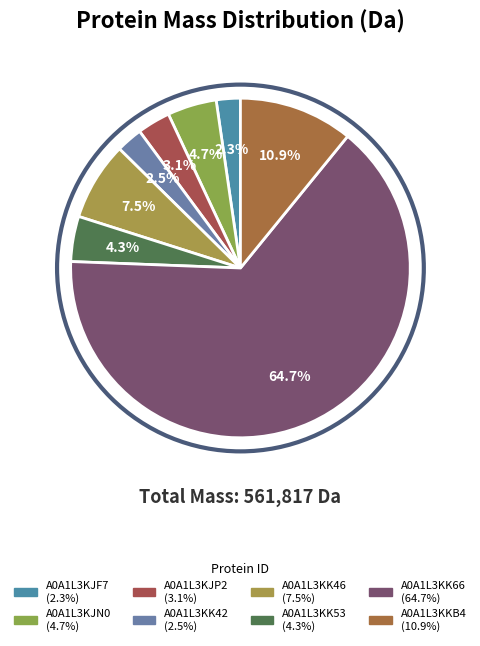

Count the number of slices in the pie.

8